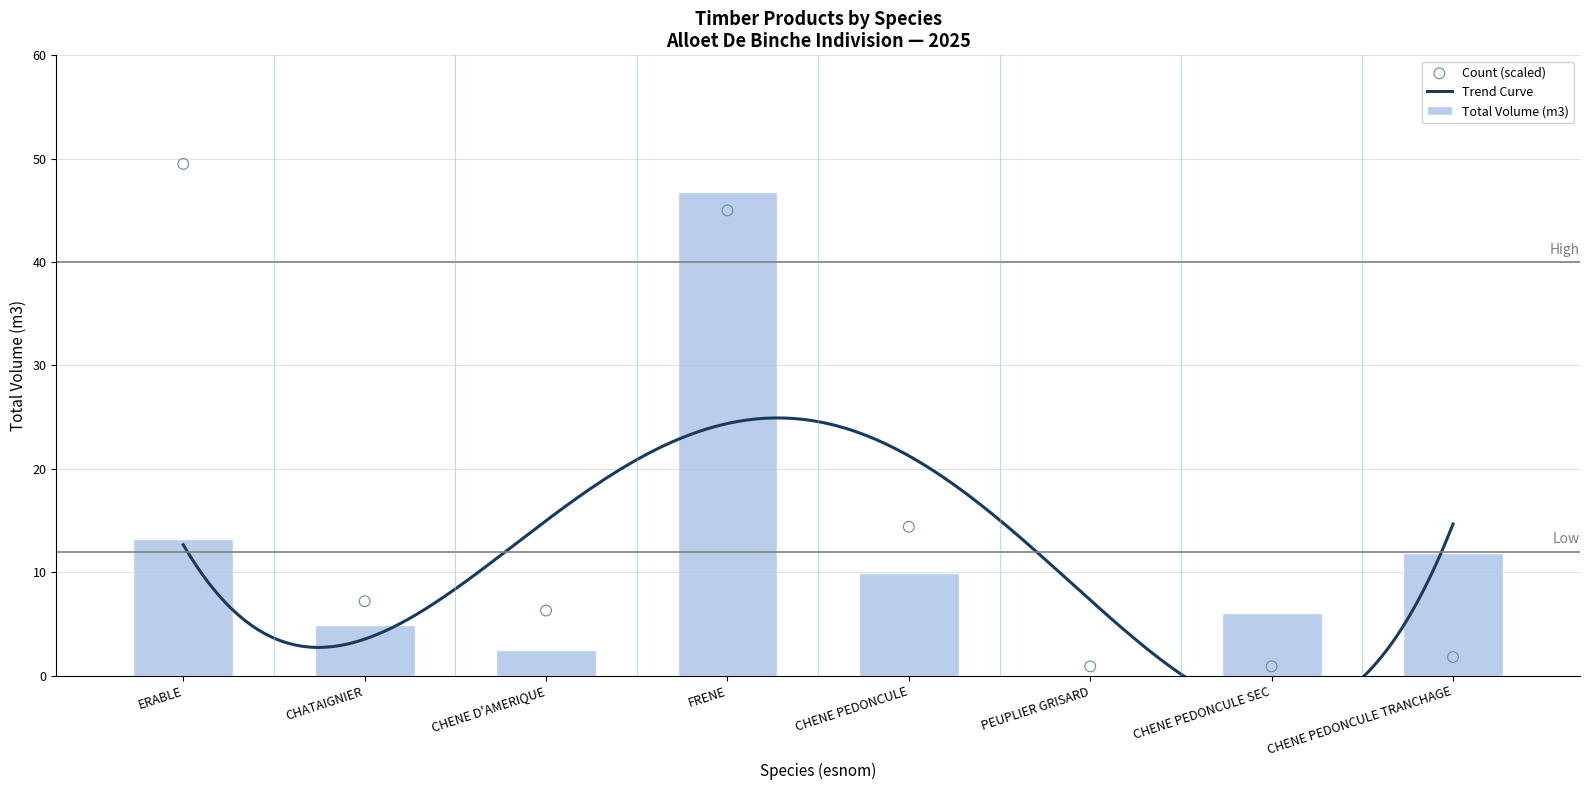

At which category is the sum across all series the highest?

FRENE